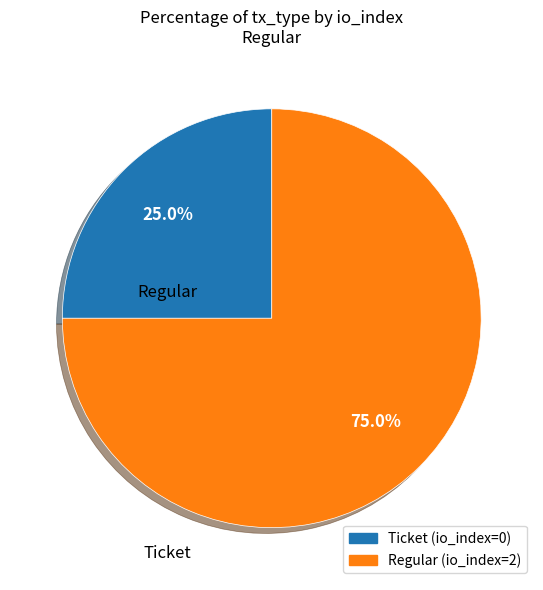

Is there a majority slice in this chart?

Yes